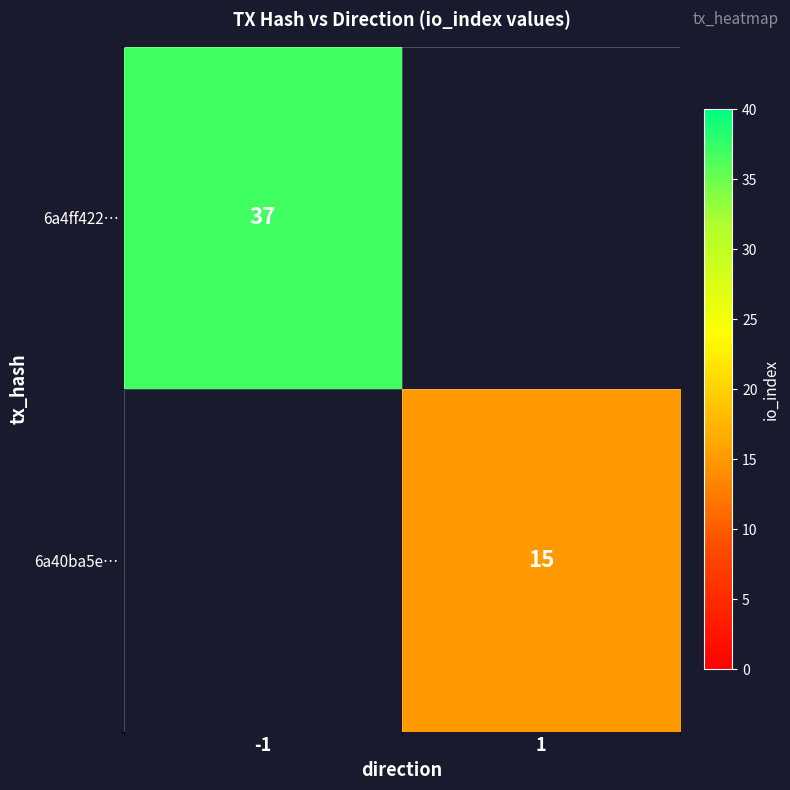

The value of 6a4ff422… at -1 is 9. True or false?

False